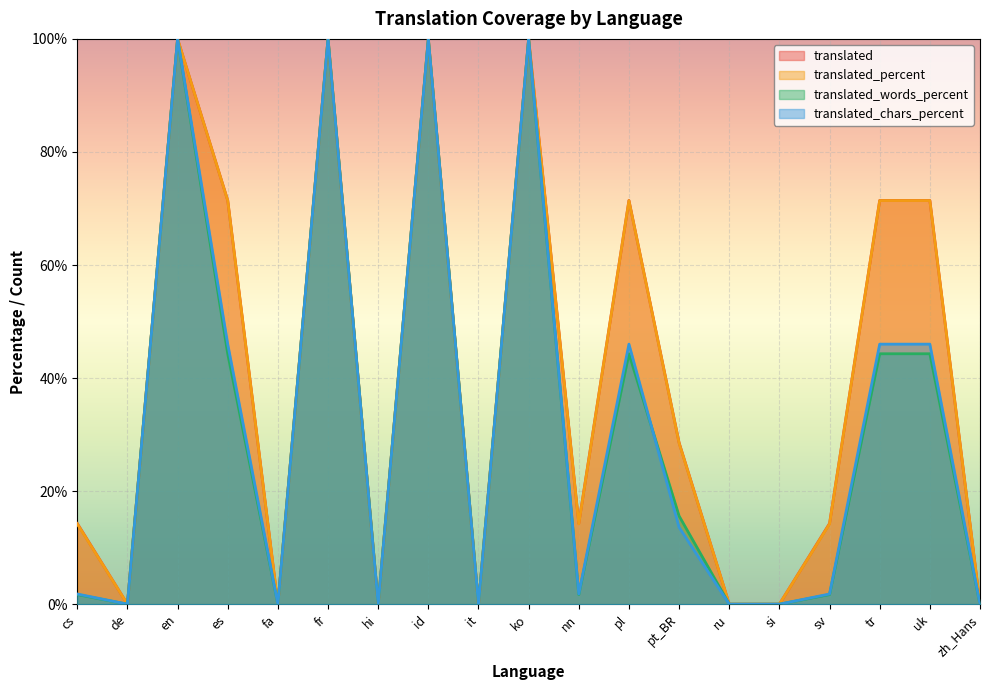

Reading left to right, what are all the values shown in this chart?

translated: cs=14.3	de=0.0	en=100.0	es=71.4	fa=0.0	fr=100.0	hi=0.0	id=100.0	it=0.0	ko=100.0	nn=14.3	pl=71.4	pt_BR=28.6	ru=0.0	si=0.0	sv=14.3	tr=71.4	uk=71.4	zh_Hans=0.0
translated_percent: cs=14.2	de=0.0	en=100.0	es=71.4	fa=0.0	fr=100.0	hi=0.0	id=100.0	it=0.0	ko=100.0	nn=14.2	pl=71.4	pt_BR=28.5	ru=0.0	si=0.0	sv=14.2	tr=71.4	uk=71.4	zh_Hans=0.0
translated_words_percent: cs=1.7	de=0.0	en=100.0	es=44.3	fa=0.0	fr=100.0	hi=0.0	id=100.0	it=0.0	ko=100.0	nn=1.7	pl=44.3	pt_BR=15.6	ru=0.0	si=0.0	sv=1.7	tr=44.3	uk=44.3	zh_Hans=0.0
translated_chars_percent: cs=1.8	de=0.0	en=100.0	es=46.0	fa=0.0	fr=100.0	hi=0.0	id=100.0	it=0.0	ko=100.0	nn=1.8	pl=46.0	pt_BR=13.6	ru=0.0	si=0.0	sv=1.8	tr=46.0	uk=46.0	zh_Hans=0.0